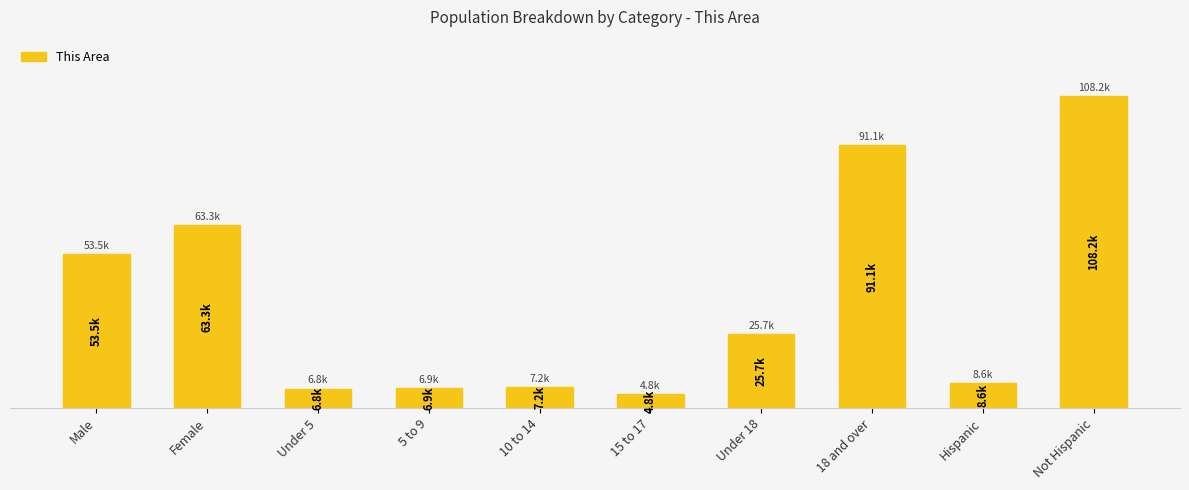

Rank the categories by value from highest to lowest.

Not Hispanic, 18 and over, Female, Male, Under 18, Hispanic, 10 to 14, 5 to 9, Under 5, 15 to 17